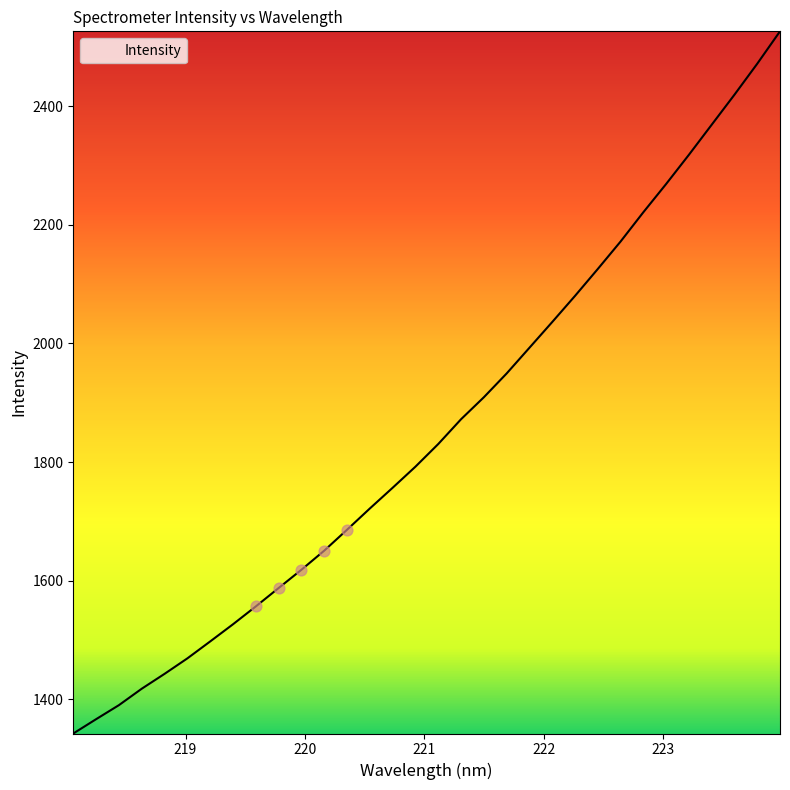

What is the difference between the maximum and minimum values?

1184.7